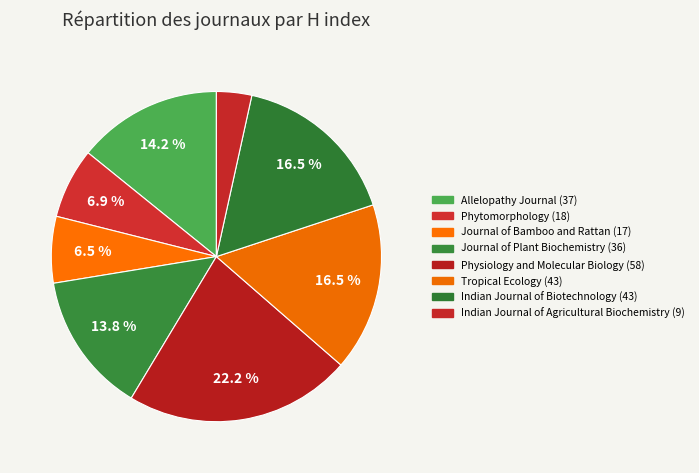

Between Journal of Bamboo and Rattan and Journal of Plant Biochemistry, which is larger?

Journal of Plant Biochemistry